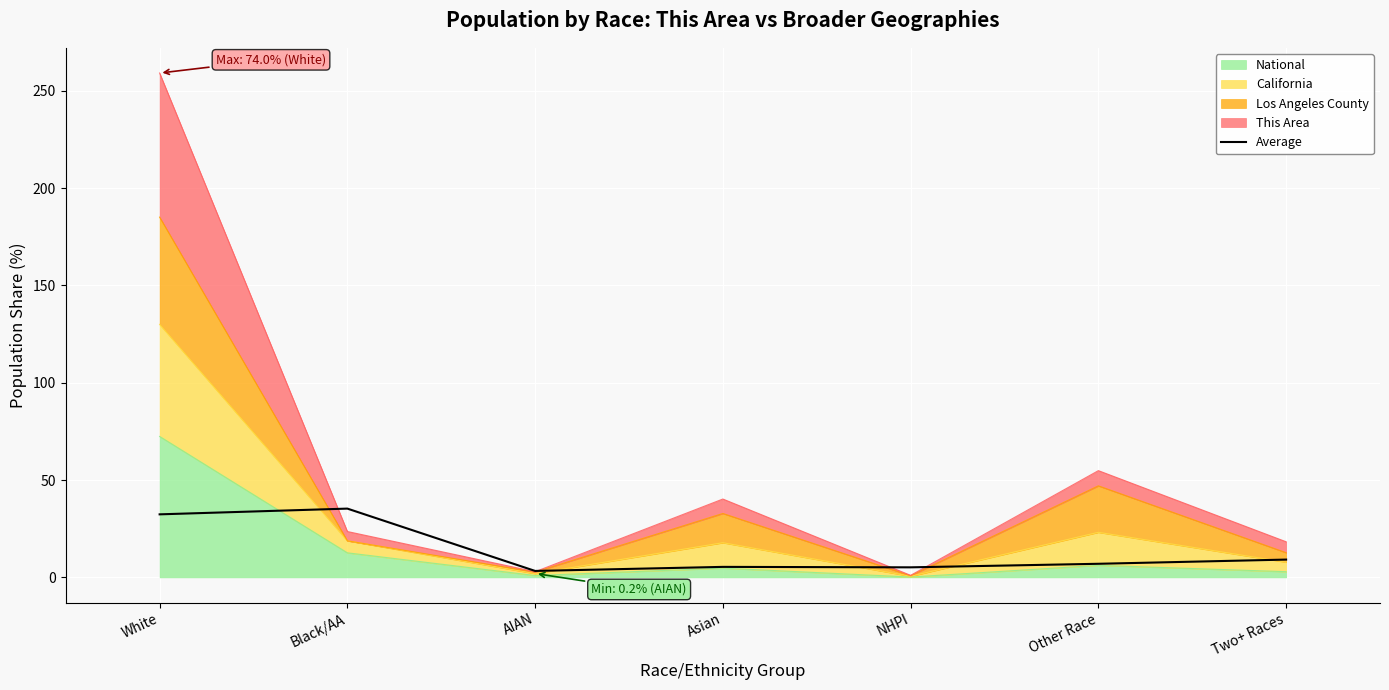

What is the change in value from NHPI to Two+ Races?

+4.0